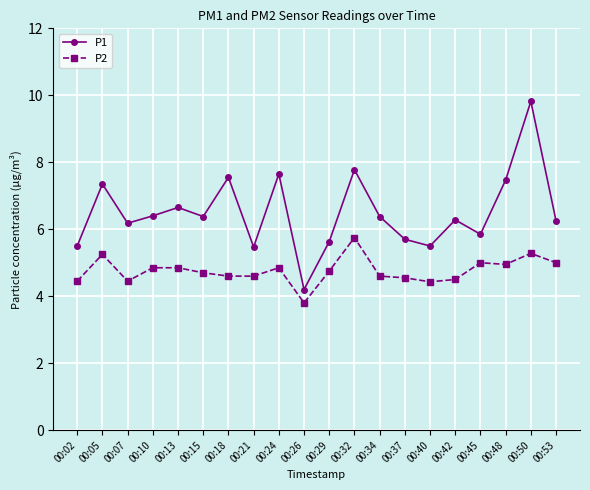

True or false: P2 and P1 intersect in this chart.

False